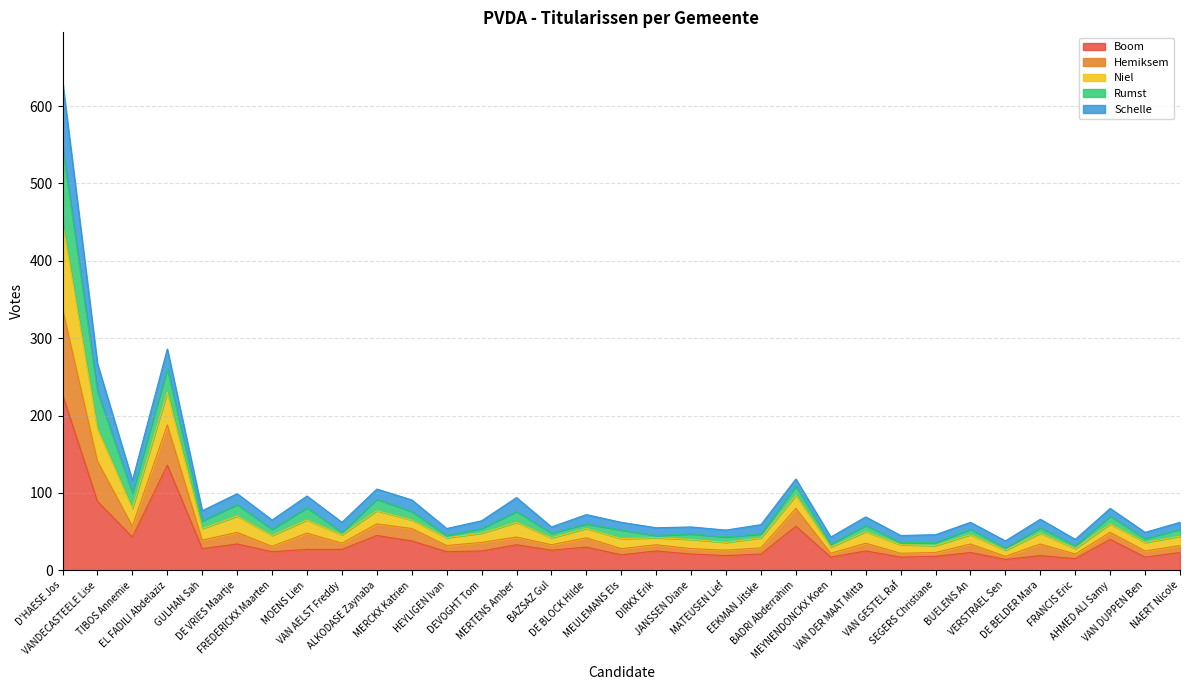

What is the minimum value for Boom?

14